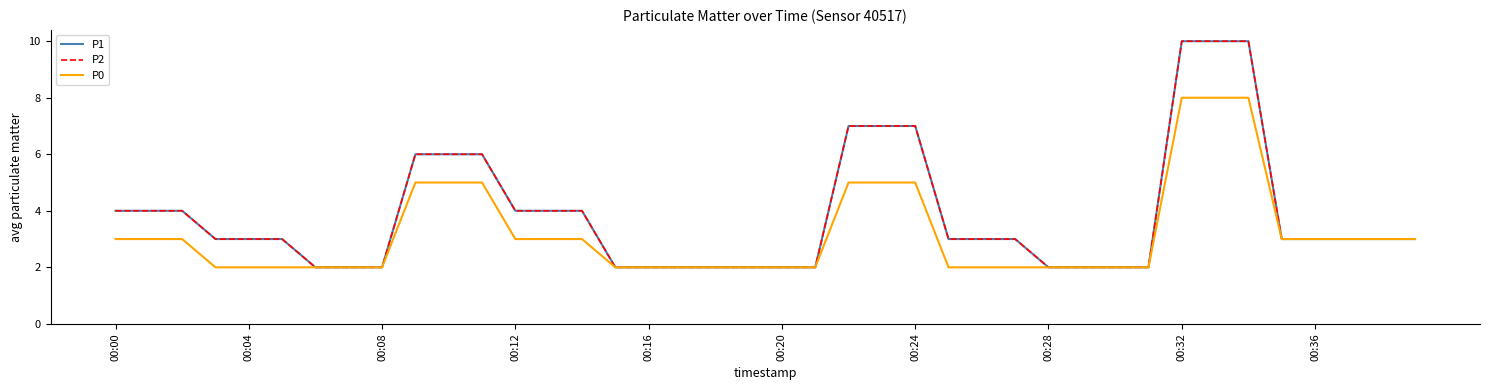

Is this an area chart (filled region under the line)?

No